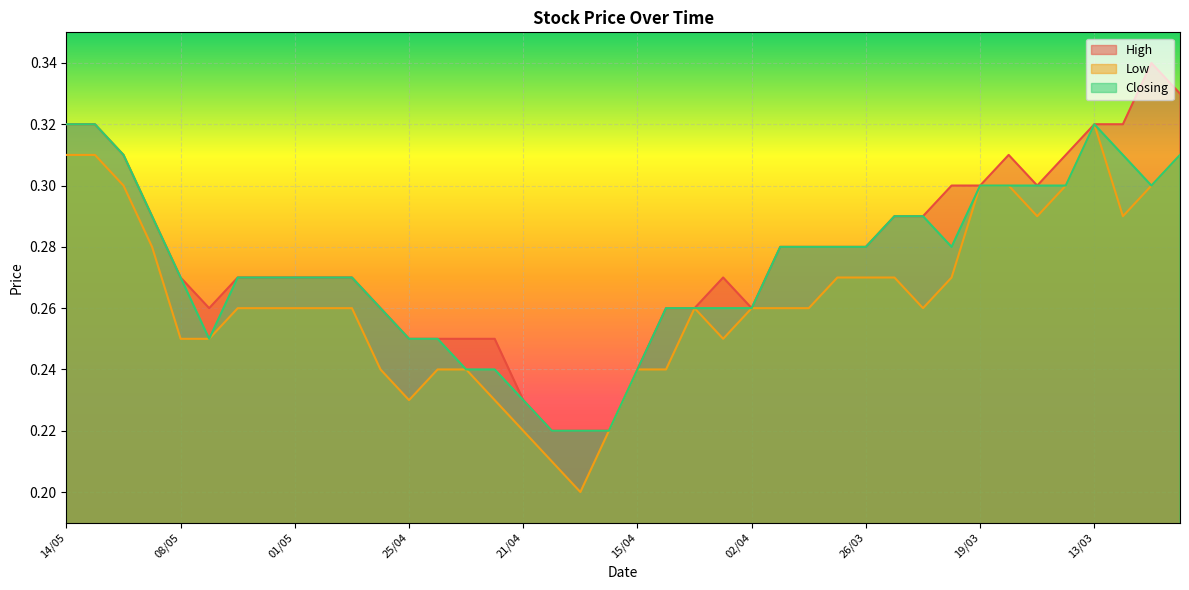

Does the chart display data point markers on the line(s)?

No